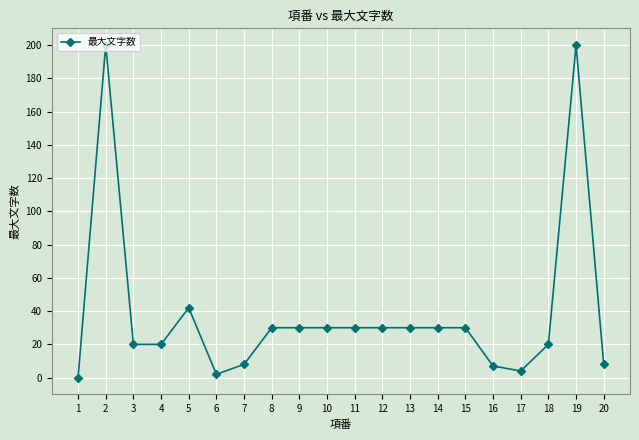

At which category does the data reach its first local peak?

2